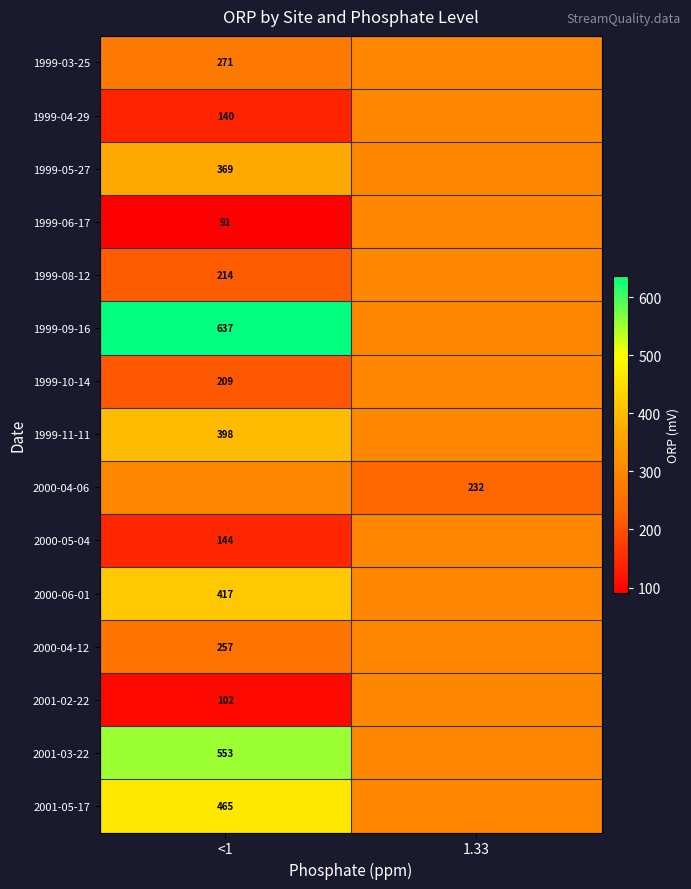

At <1, list the series in order from smallest to largest.

1999-06-17, 2001-02-22, 1999-04-29, 2000-05-04, 1999-10-14, 1999-08-12, 2000-04-12, 1999-03-25, 2000-04-06, 1999-05-27, 1999-11-11, 2000-06-01, 2001-05-17, 2001-03-22, 1999-09-16